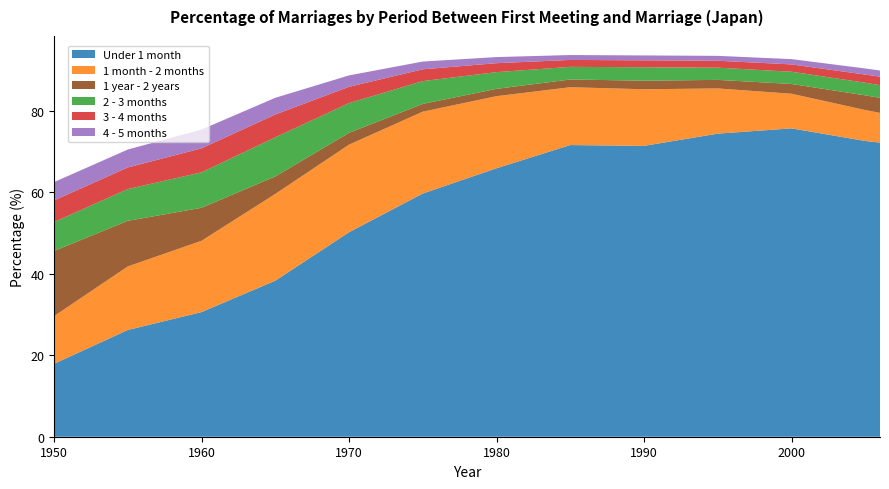

Reading left to right, list all the values displayed in this chart.

Under 1 month: 17.9	26.2	30.6	38.3	50.2	59.7	65.9	71.6	71.4	74.4	75.7	72.6	72.2
1 month - 2 months: 11.7	15.6	17.5	21.3	21.5	20.1	17.7	14.2	13.9	11.1	8.5	7.6	7.3
1 year - 2 years: 16.0	11.2	8.1	4.3	2.9	1.9	1.8	1.9	2.1	2.1	2.4	3.6	3.7
2 - 3 months: 7.1	7.8	8.7	9.6	7.3	5.6	4.1	3.1	3.3	3.0	3.0	3.1	3.1
3 - 4 months: 5.3	5.3	5.9	5.6	4.0	2.9	2.2	1.7	1.7	1.7	1.8	2.0	2.1
4 - 5 months: 4.5	4.4	4.6	4.1	2.8	1.9	1.5	1.2	1.2	1.2	1.3	1.5	1.5